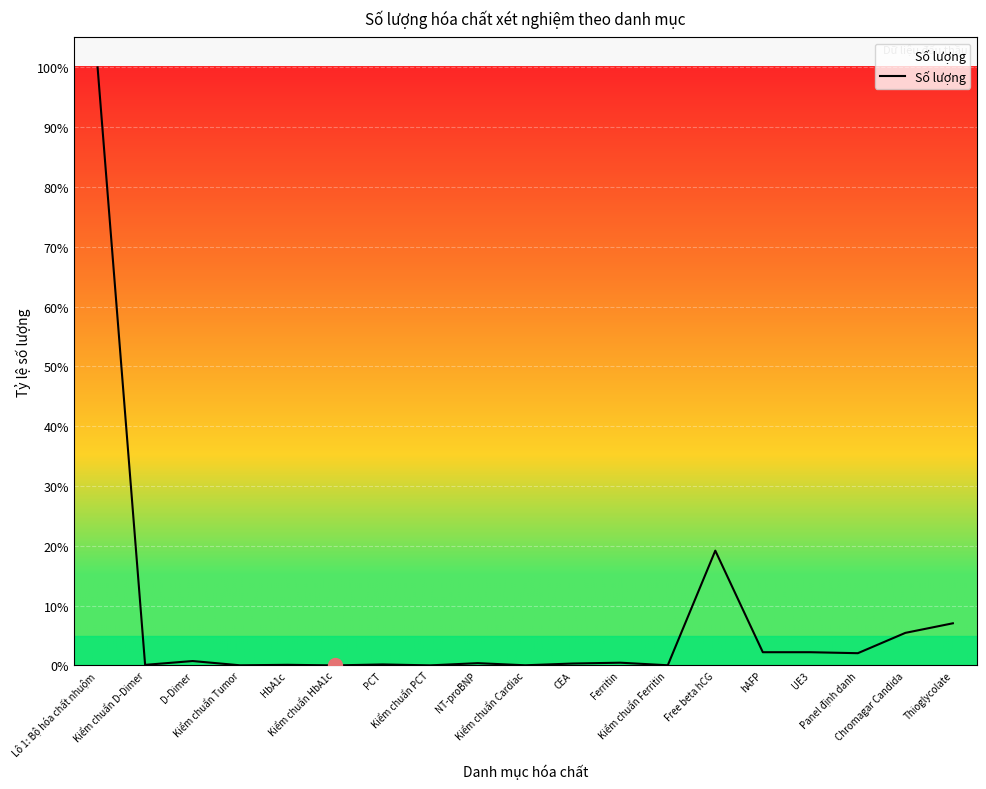

Does the chart have visible grid lines?

Yes